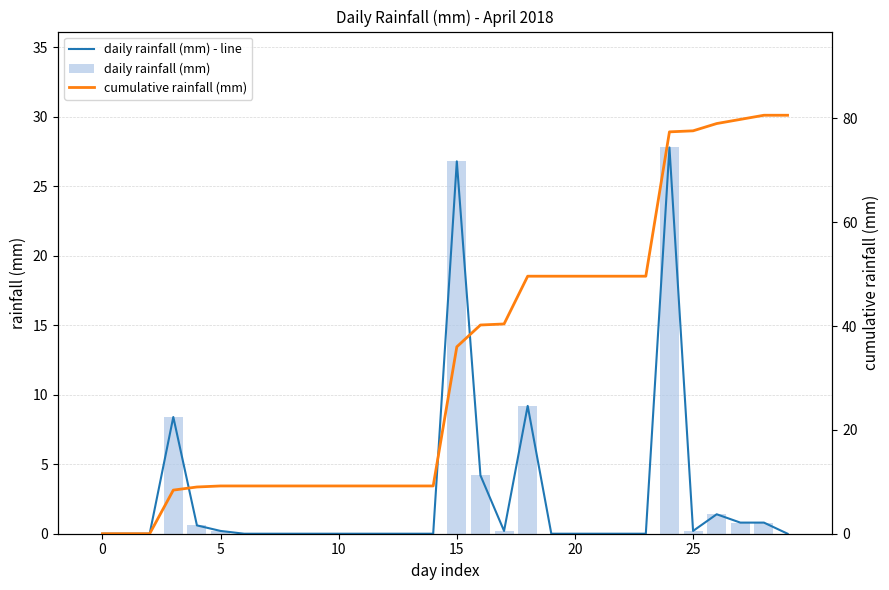

What is the label of the 21st bar from the left?

20